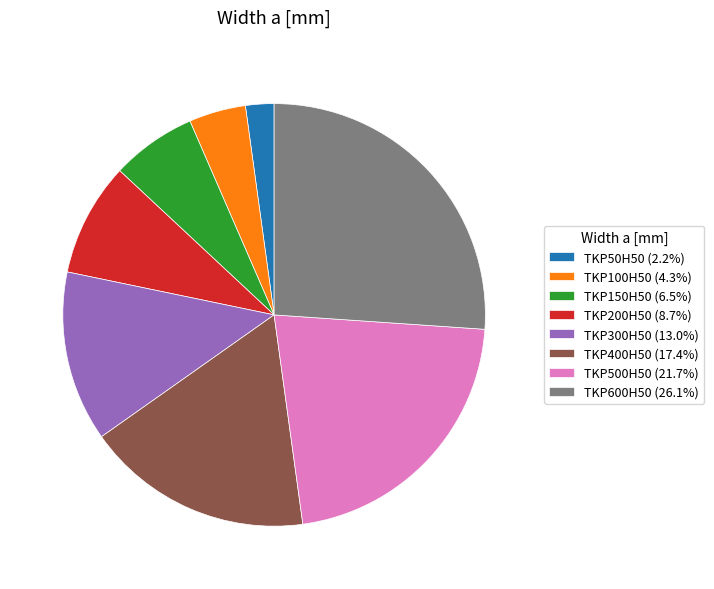

Rank the categories by value from highest to lowest.

TKP600H50, TKP500H50, TKP400H50, TKP300H50, TKP200H50, TKP150H50, TKP100H50, TKP50H50